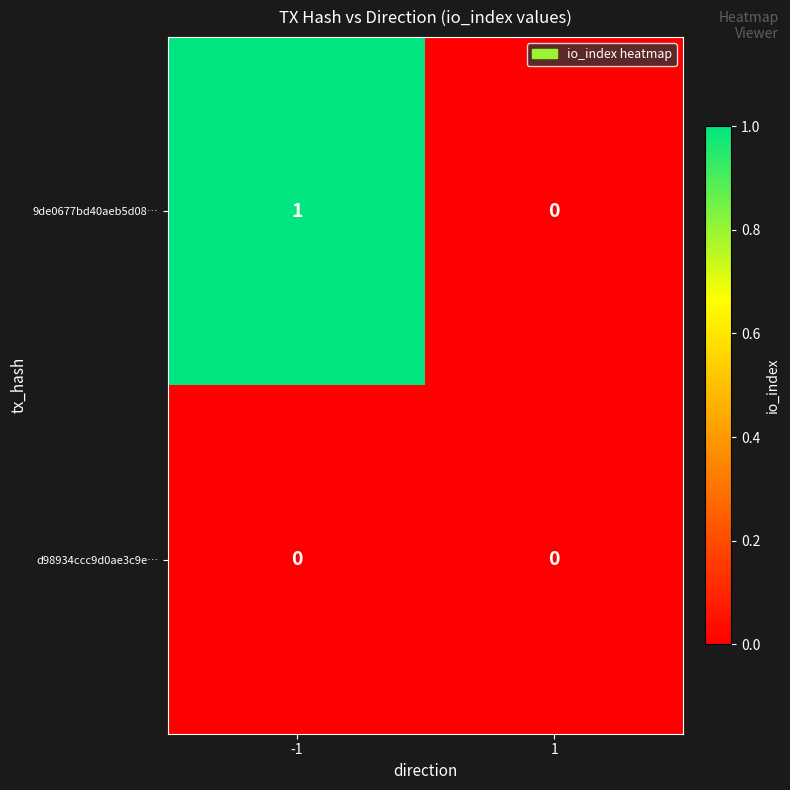

Is the value of 9de0677bd40aeb5d08… at -1 greater than the value of d98934ccc9d0ae3c9e… at -1?

Yes